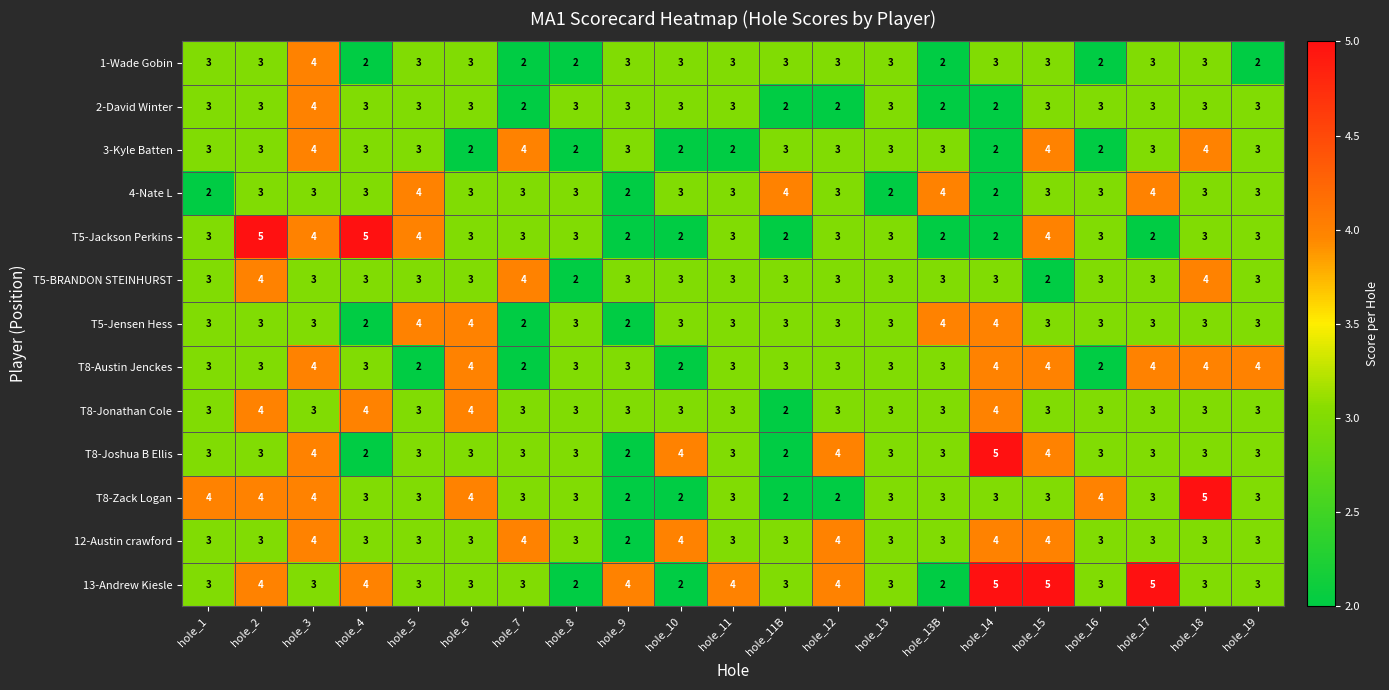

What is the sum of the 2-David Winter values at hole_18 and hole_3?

7